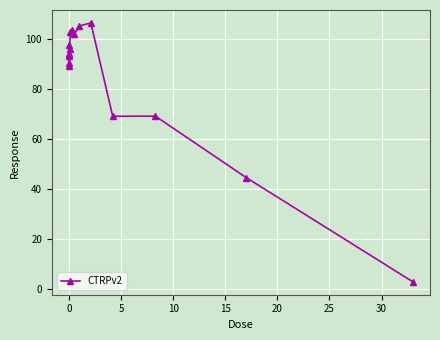

What is the minimum value shown in the chart?

2.9